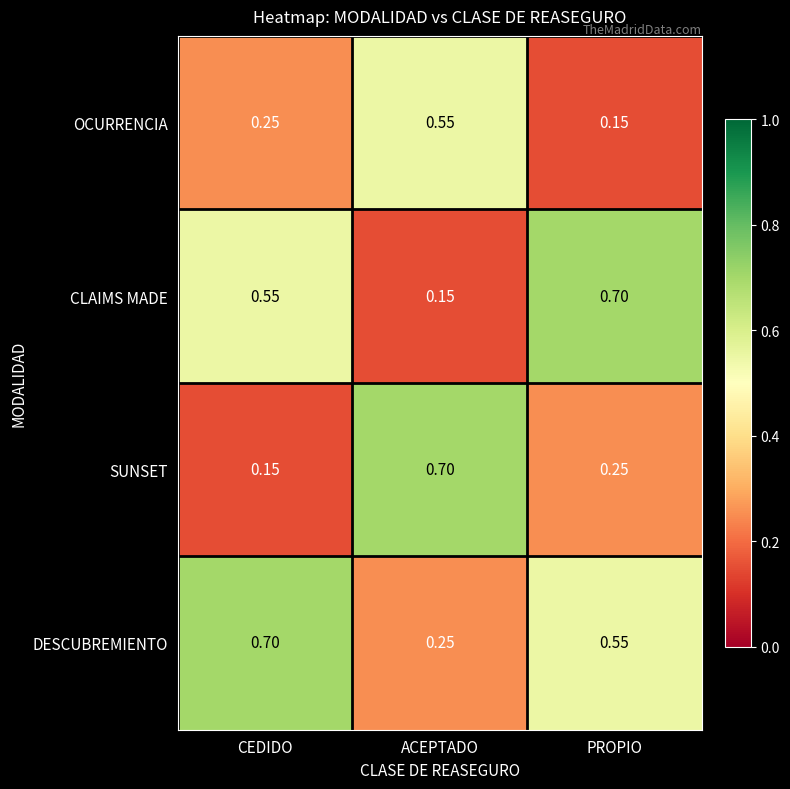

At which label does OCURRENCIA reach its minimum?

PROPIO